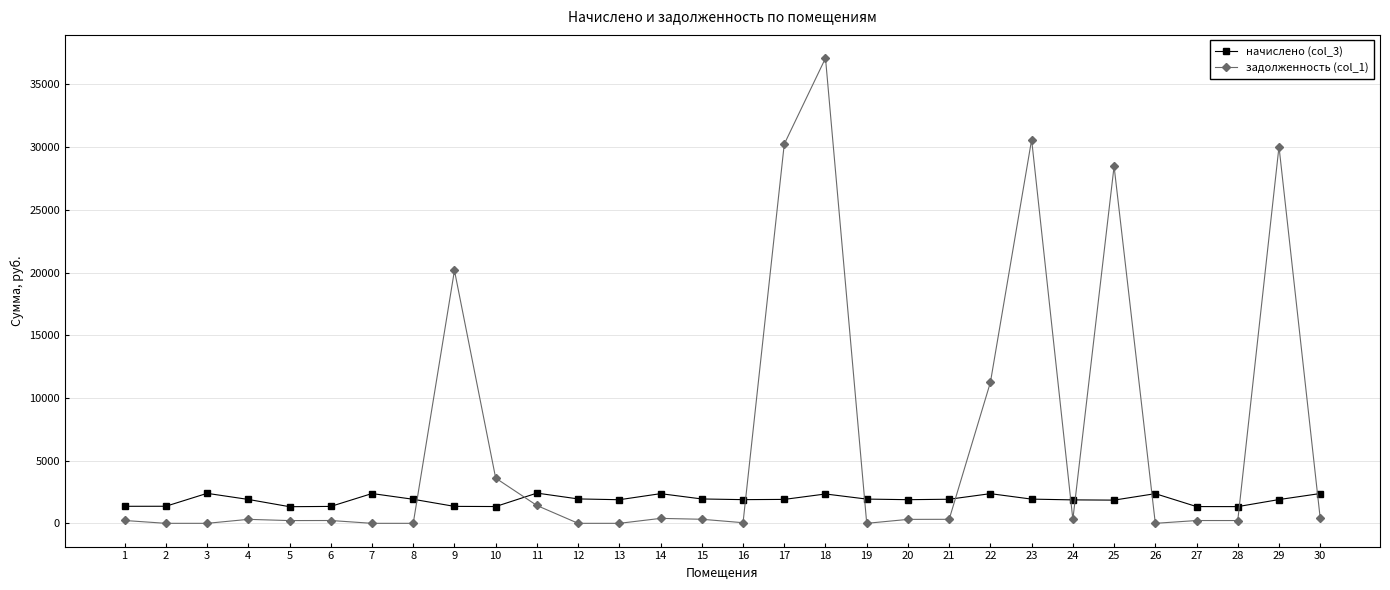

What is the sum of the задолженность (col_1) values at 25 and 15?

28800.2